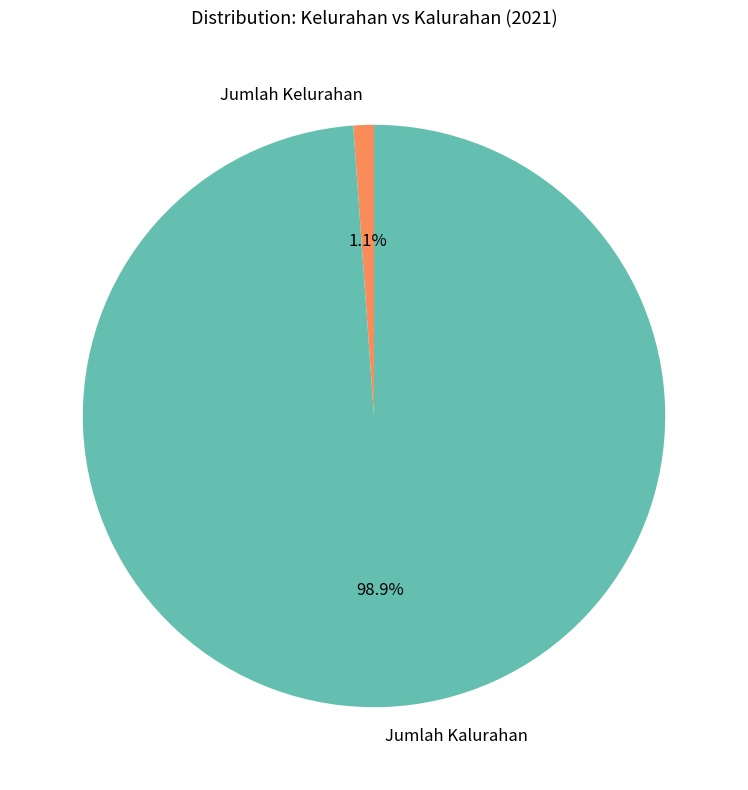

What percentage is NOT represented by Jumlah Kelurahan?

98.9%